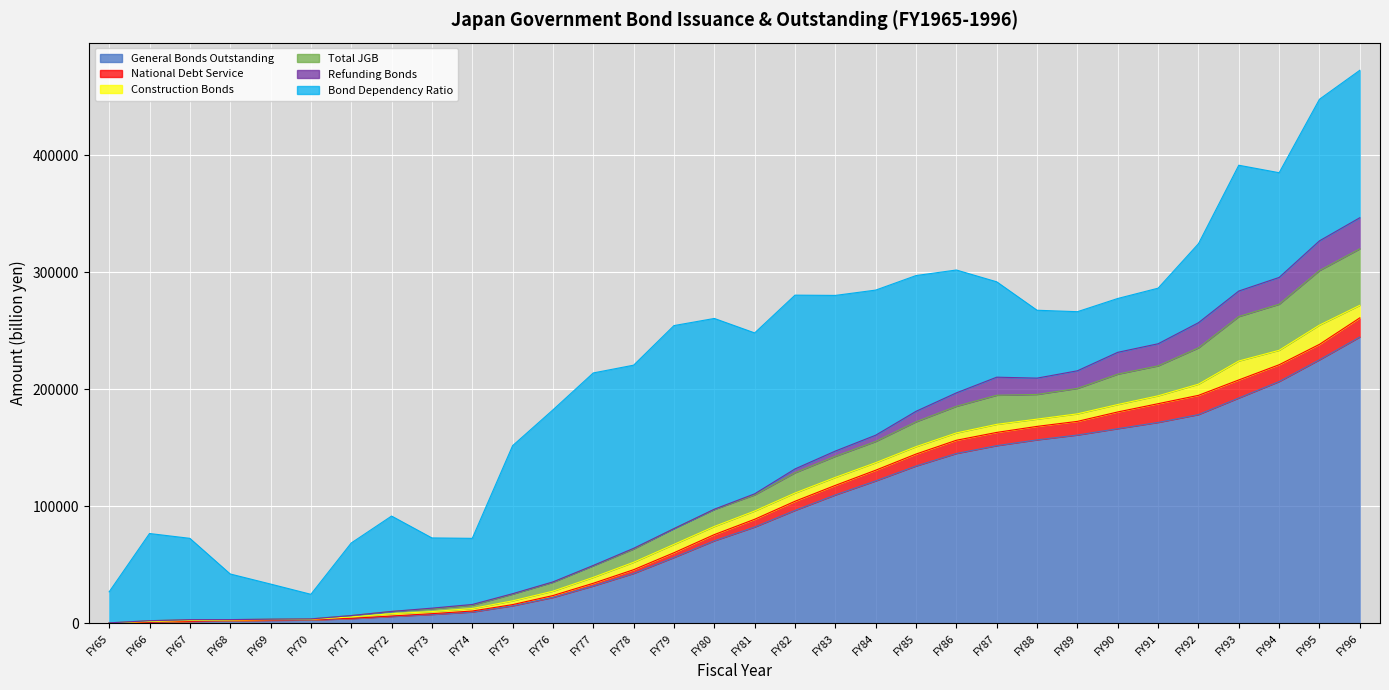

True or false: Total JGB and National Debt Service intersect in this chart.

False